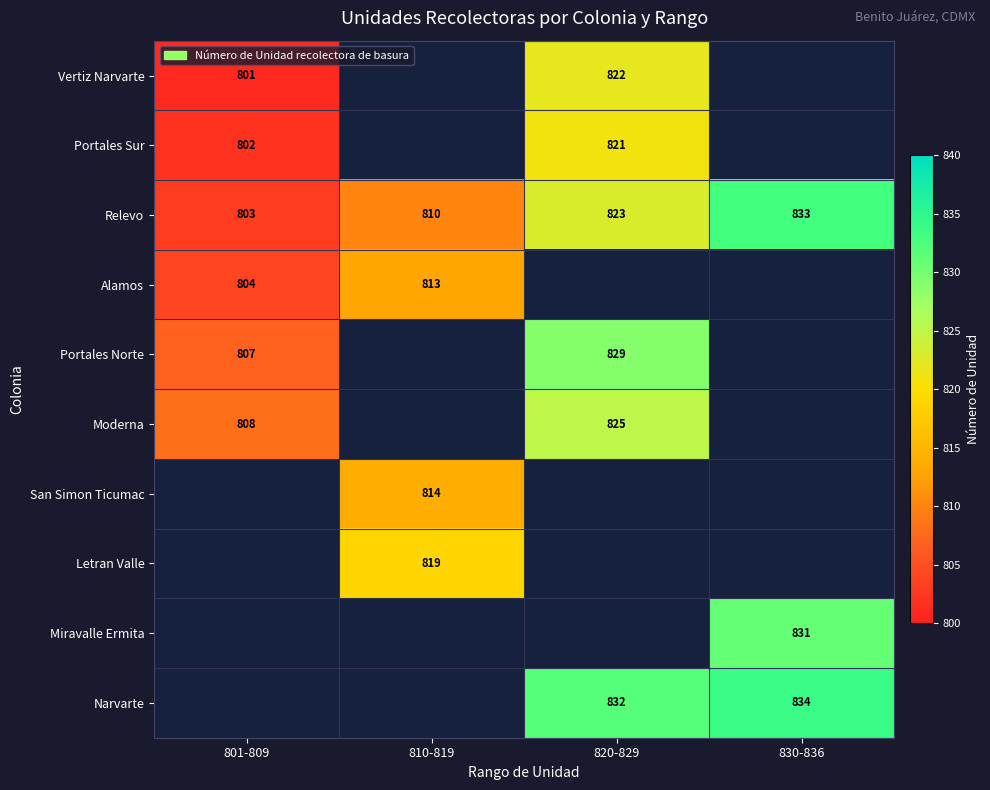

Is the value of Narvarte at 830-836 greater than the value of Miravalle Ermita at 830-836?

Yes